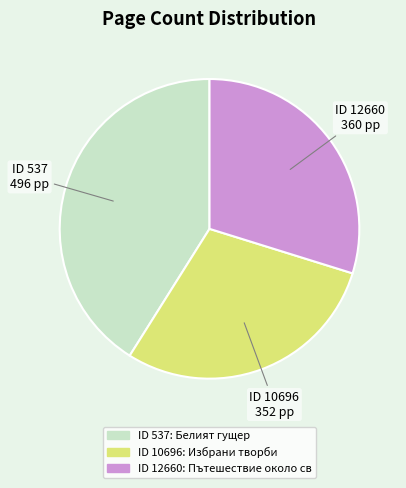

Approximately how many times larger is the value at ID 10696 compared to ID 12660?

1.0